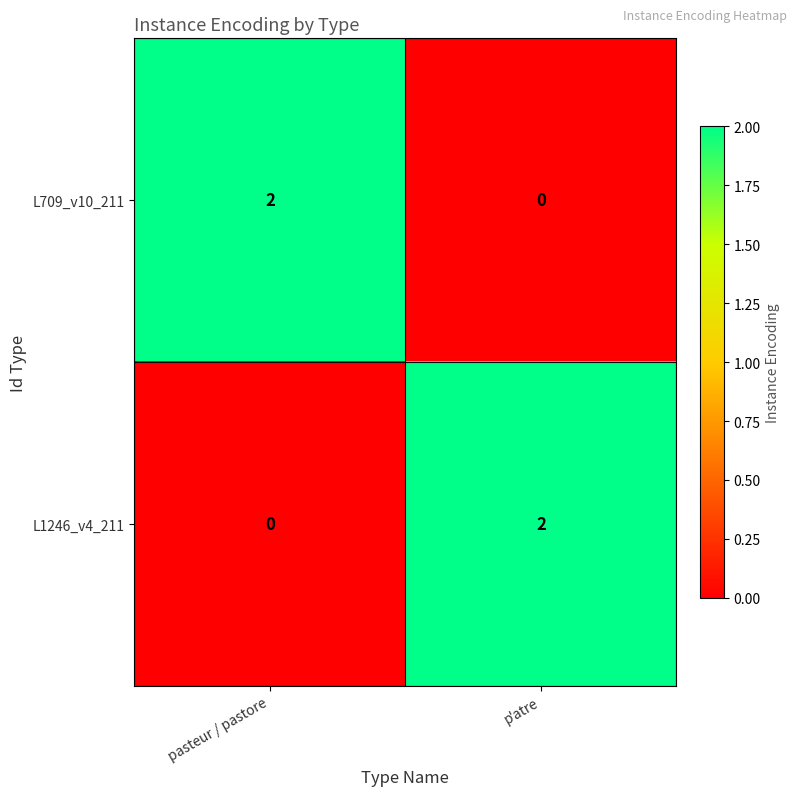

Is the value of L709_v10_211 at pasteur / pastore greater than the value of L1246_v4_211 at pasteur / pastore?

Yes